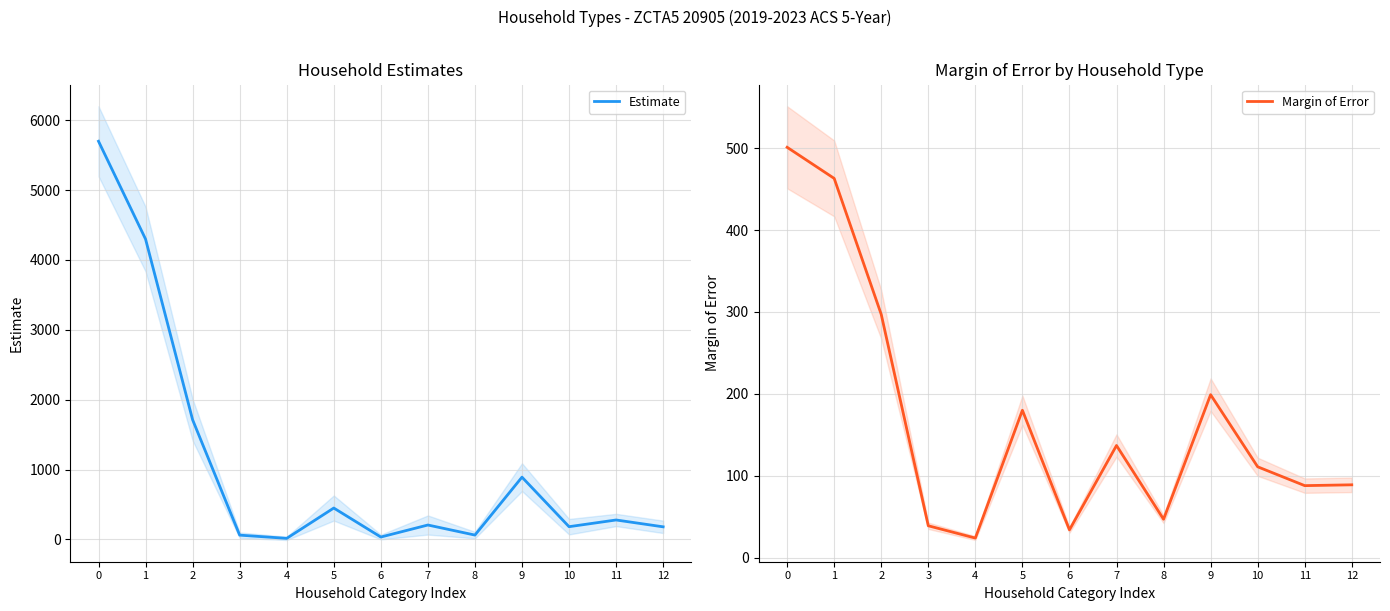

Which category has the lowest value in the Margin of Error series?

4